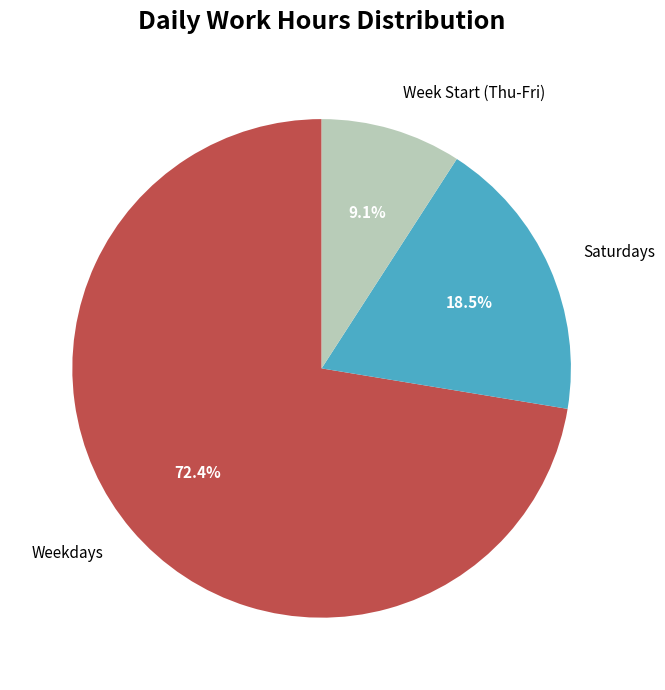

Combined, do Saturdays and Week Start (Thu-Fri) account for over 50%?

No